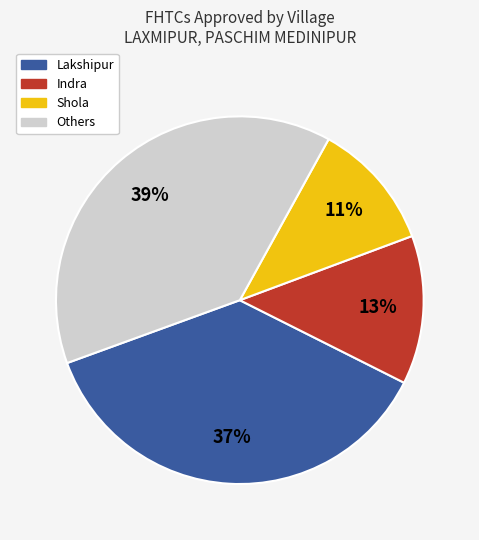

How many slices are in this pie chart?

4